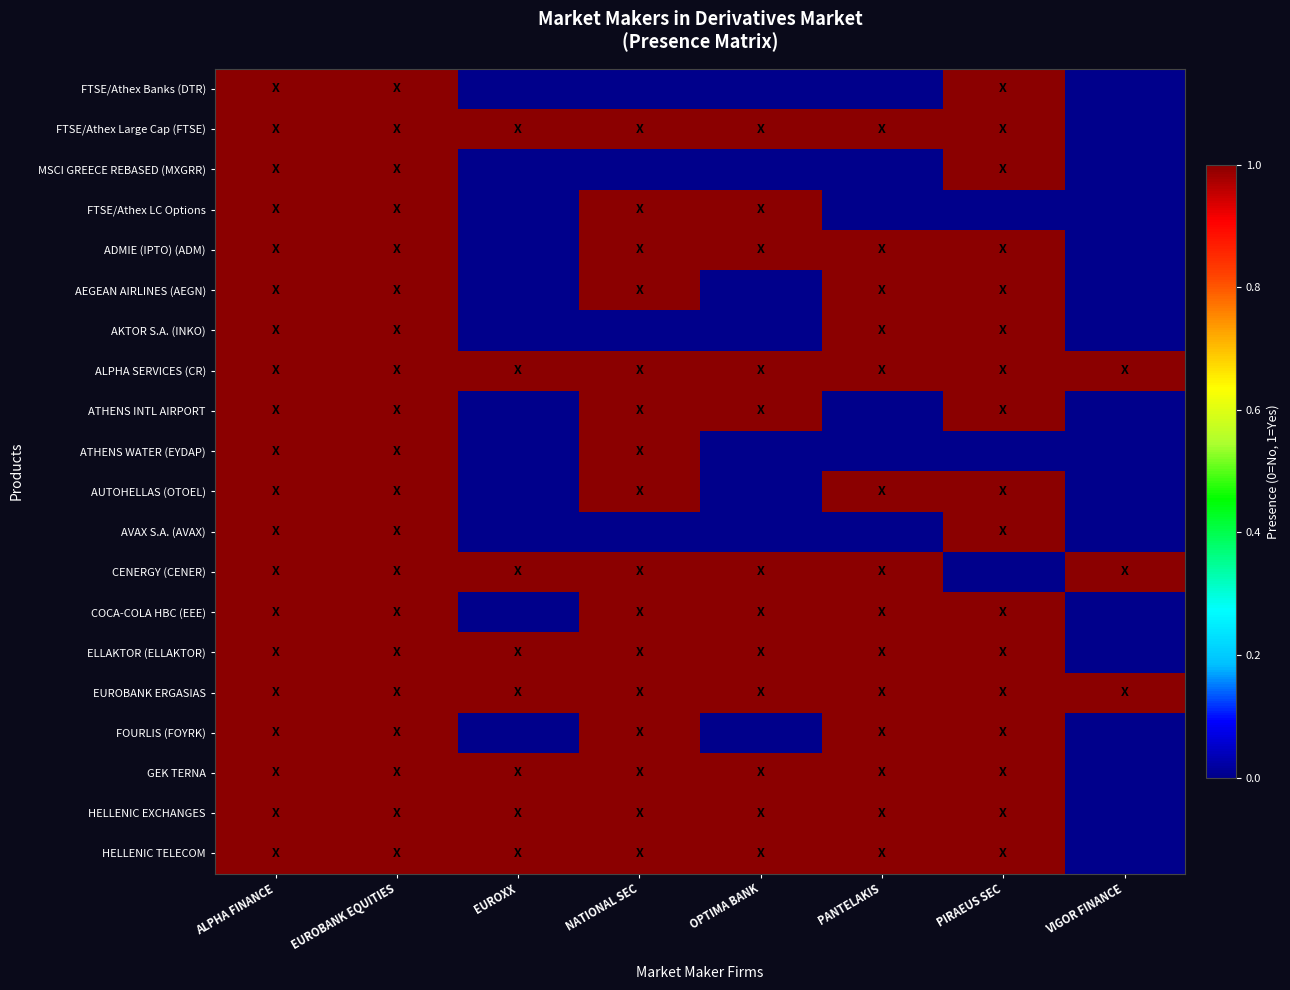

Which series has the widest spread of values?

FTSE/Athex Banks (DTR)